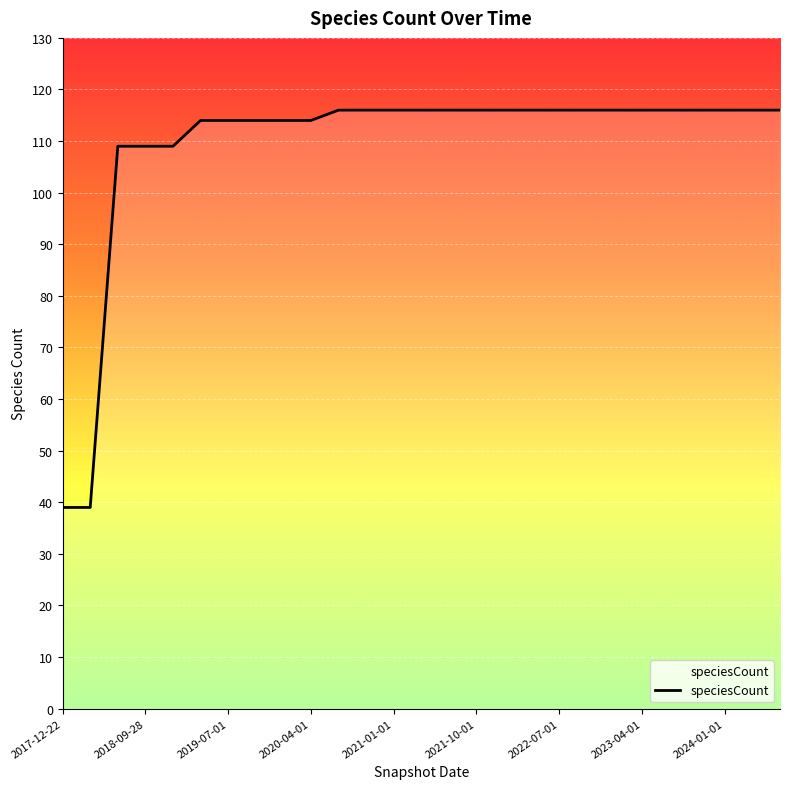

What is the difference between the maximum and minimum values?

77